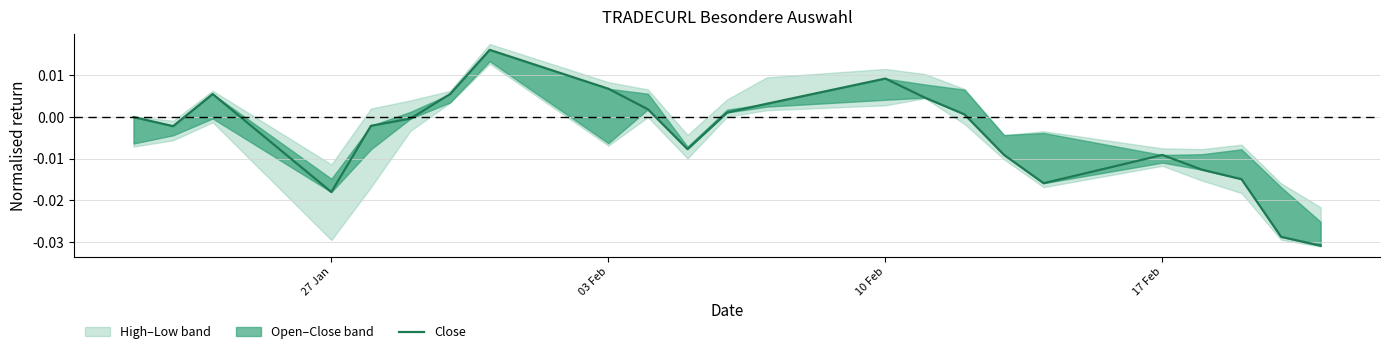

How many interior local peaks (higher than both neighbors) does the data have?

4